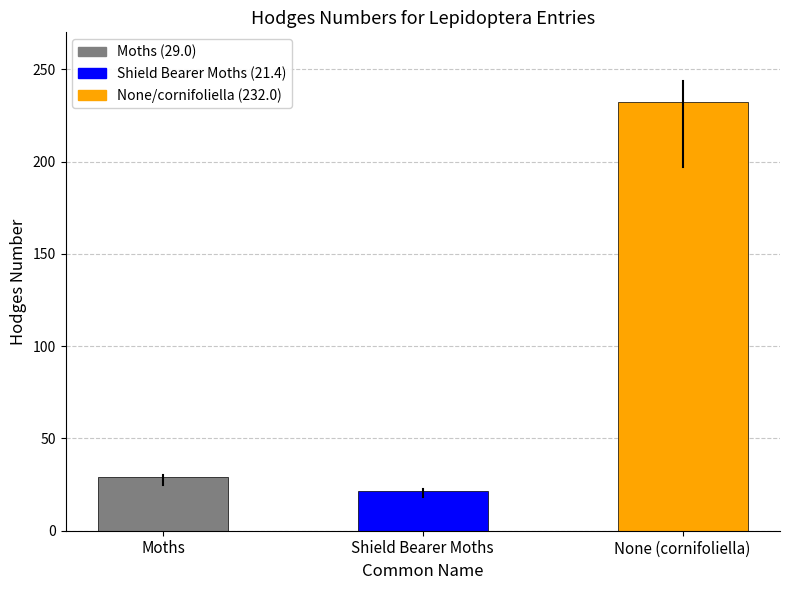

What is the change in value from Moths to Shield Bearer Moths?

-7.6